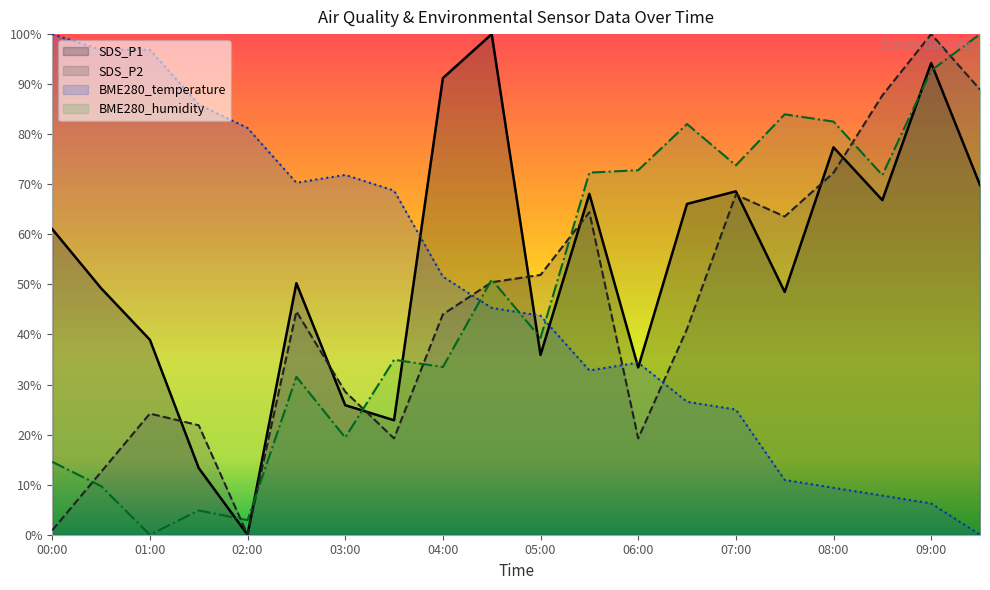

Which category has the lowest value in the BME280_humidity series?

01:00